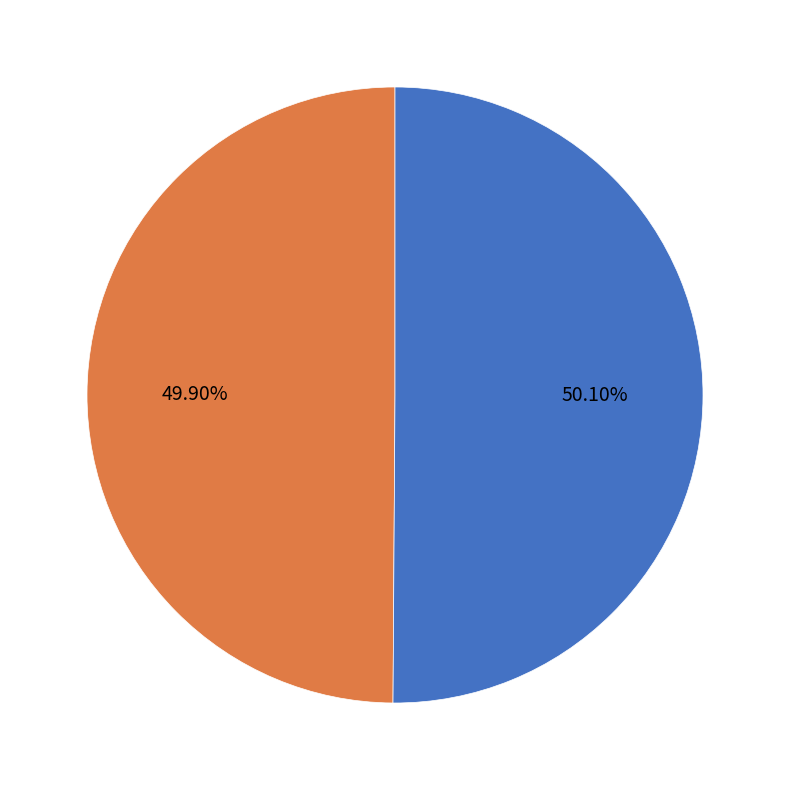

How many slices are in this pie chart?

2